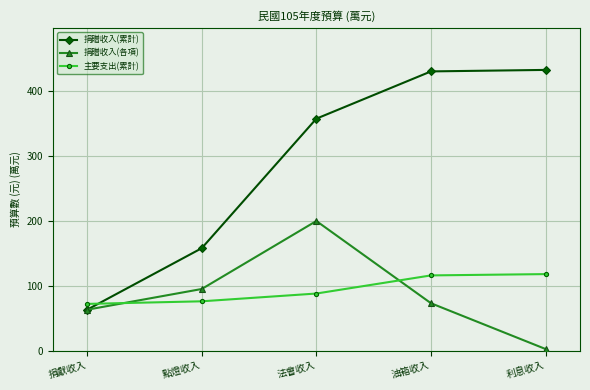

Read the 捐贈收入(各項) value at 捐獻收入.

63.0